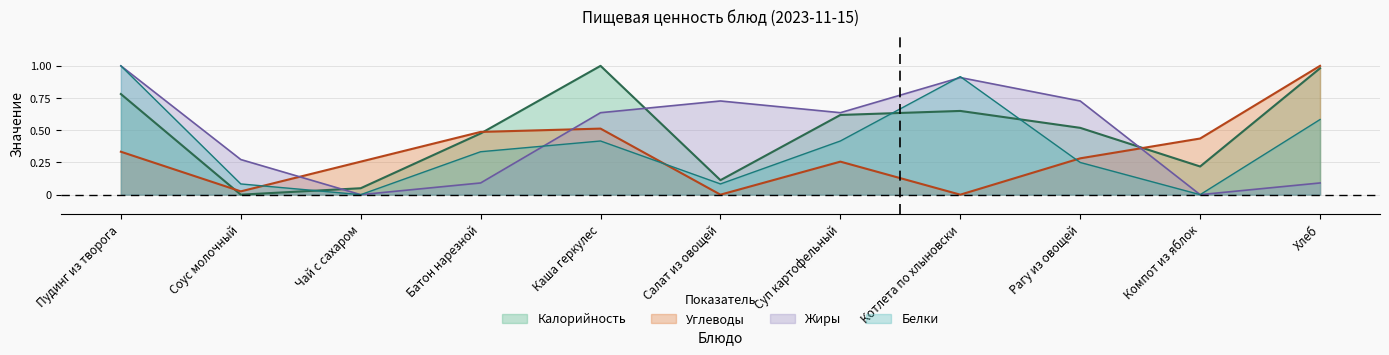

Does the chart have visible grid lines?

Yes